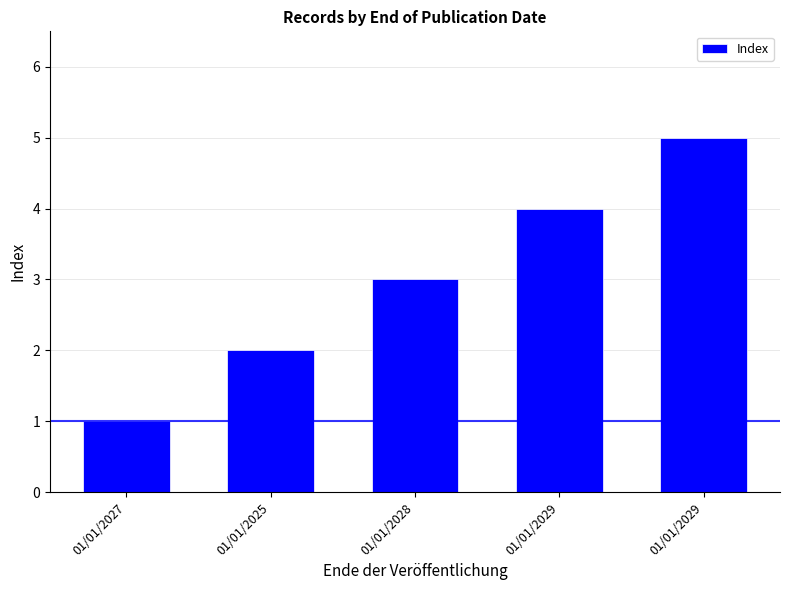

What is the label of the 1st bar from the left?

01/01/2027